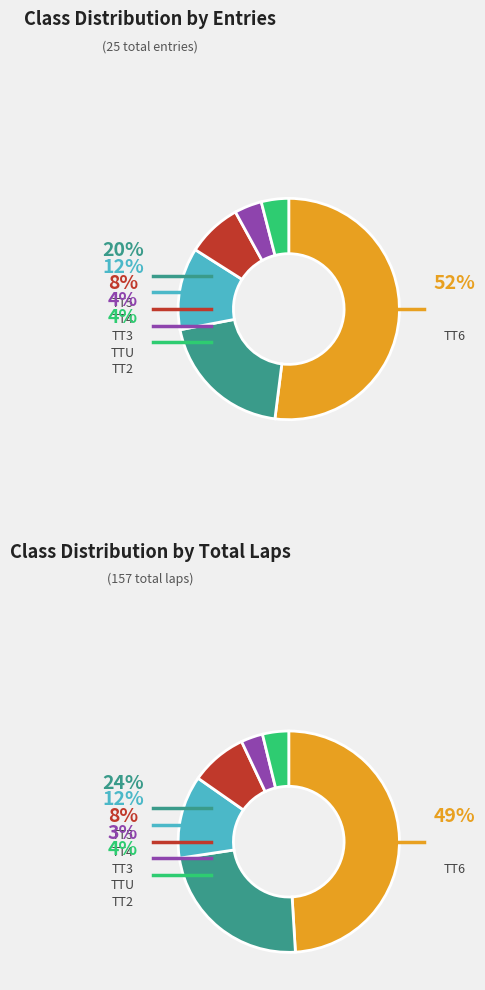

What is the largest slice in the pie chart?

TT6